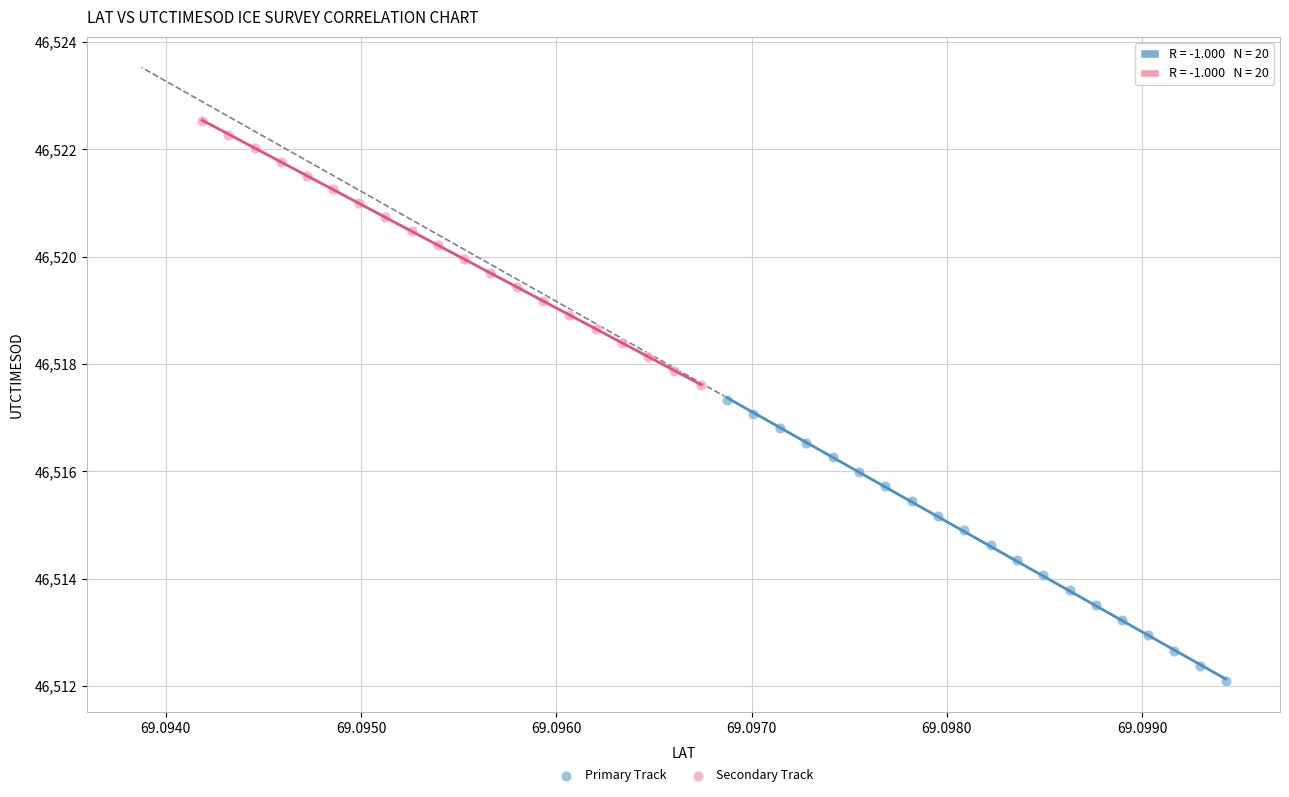

Which series contains the highest Y value?

Secondary Track